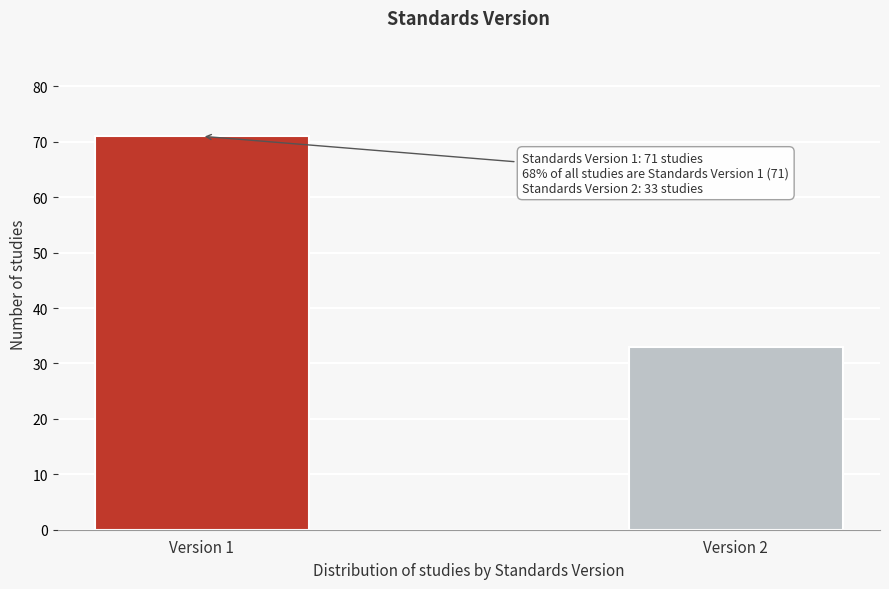

Reading left to right, list all the values displayed in this chart.

71	33